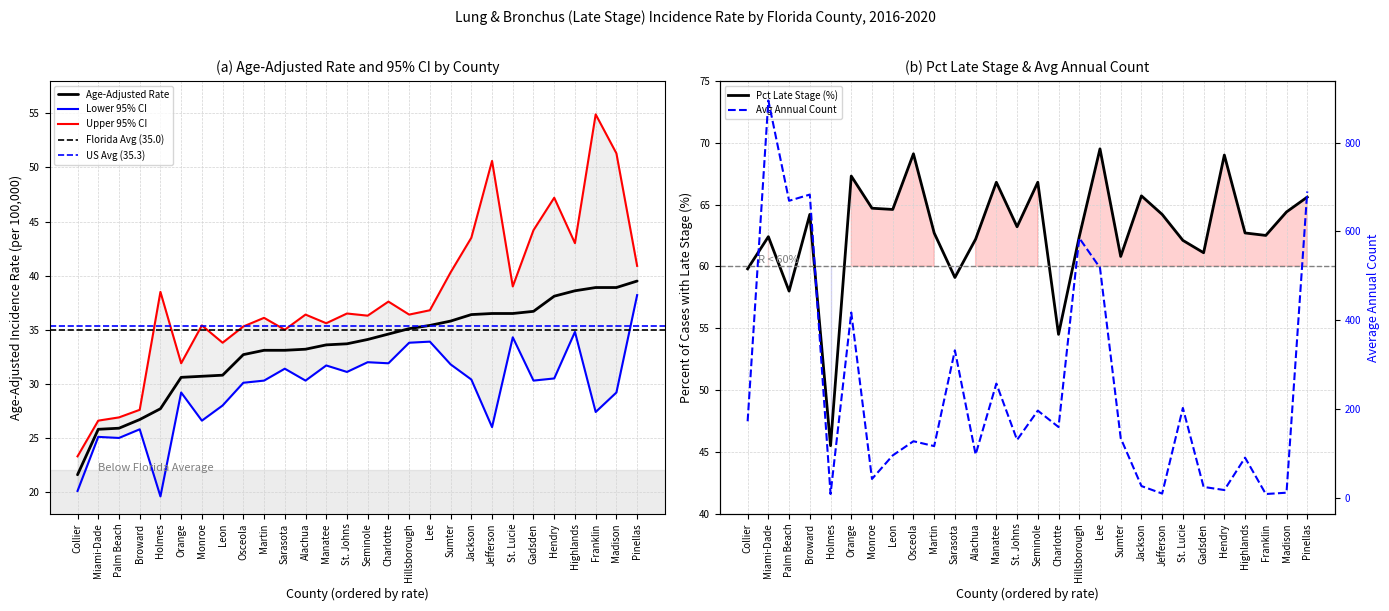

What is the label of the 7th point from the left?

Monroe